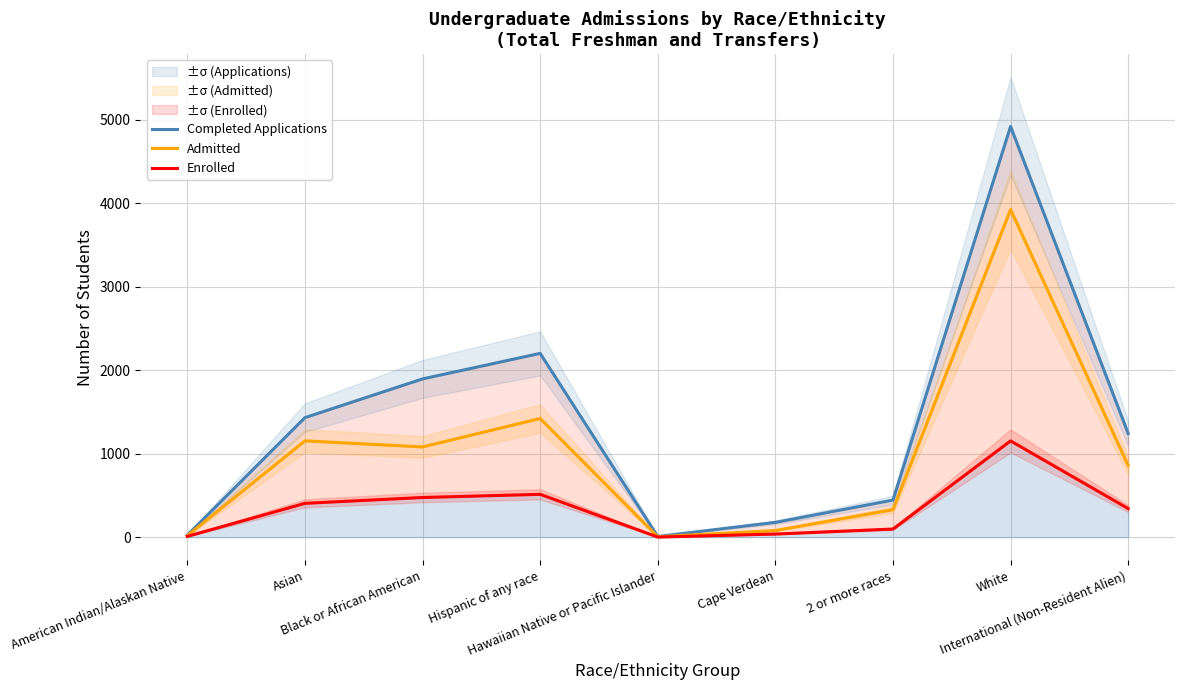

What is the label of the 5th point from the right?

Hawaiian Native or Pacific Islander